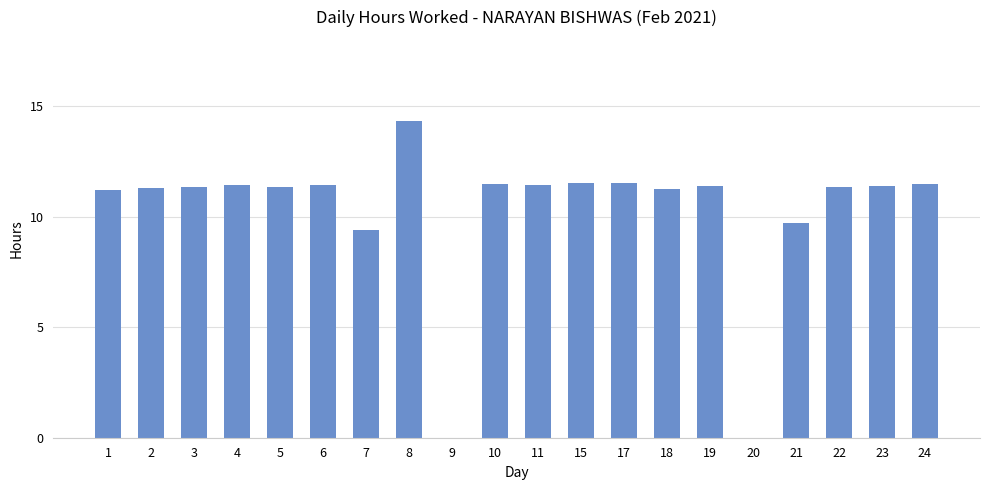

Which category has the highest value across all series?

8